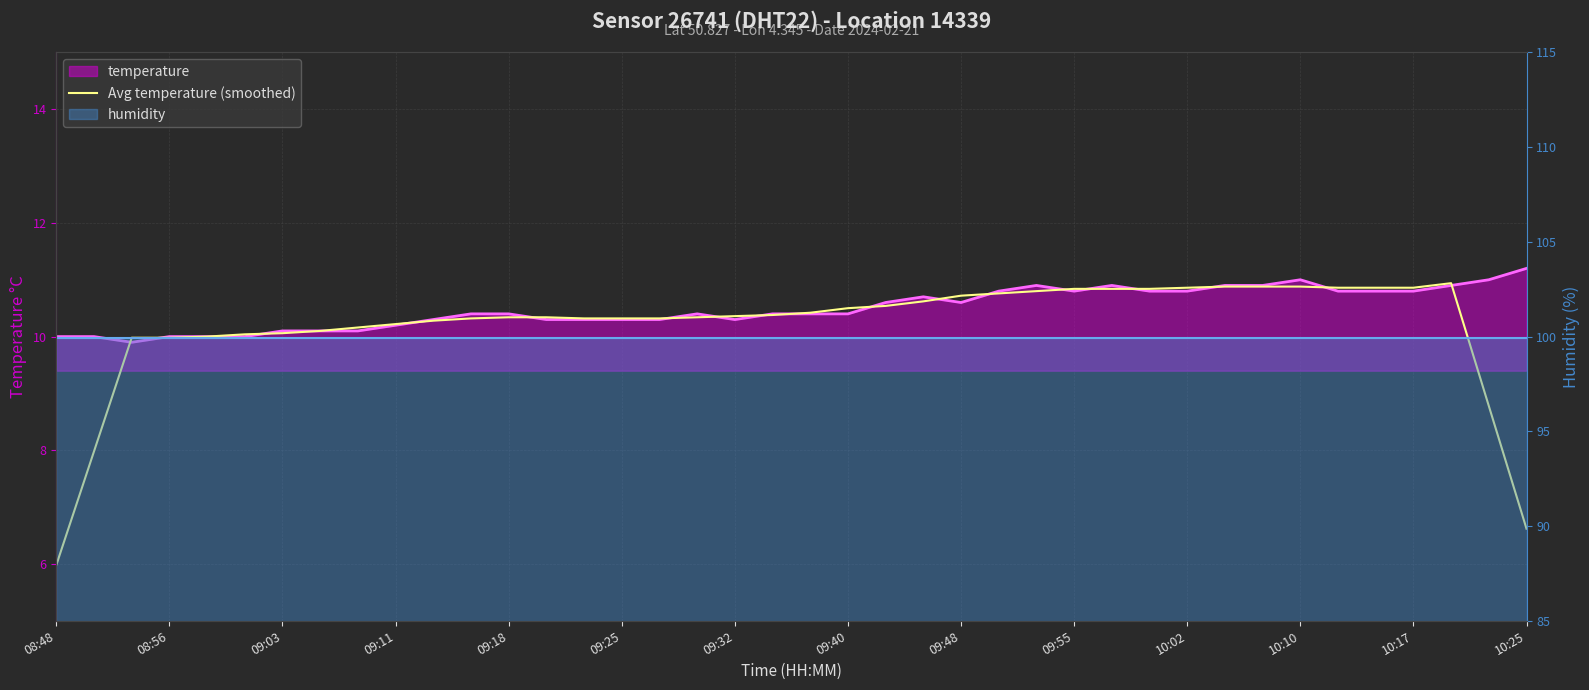

The value at 14 is 10.3. True or false?

True